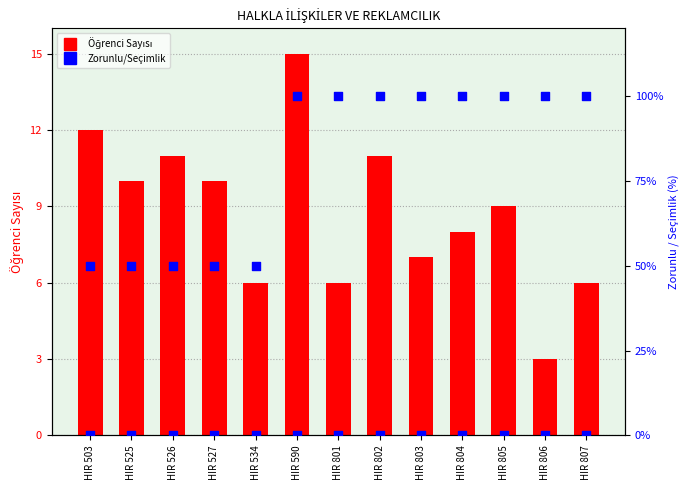

What is the total value across all series at HIR 526?

61